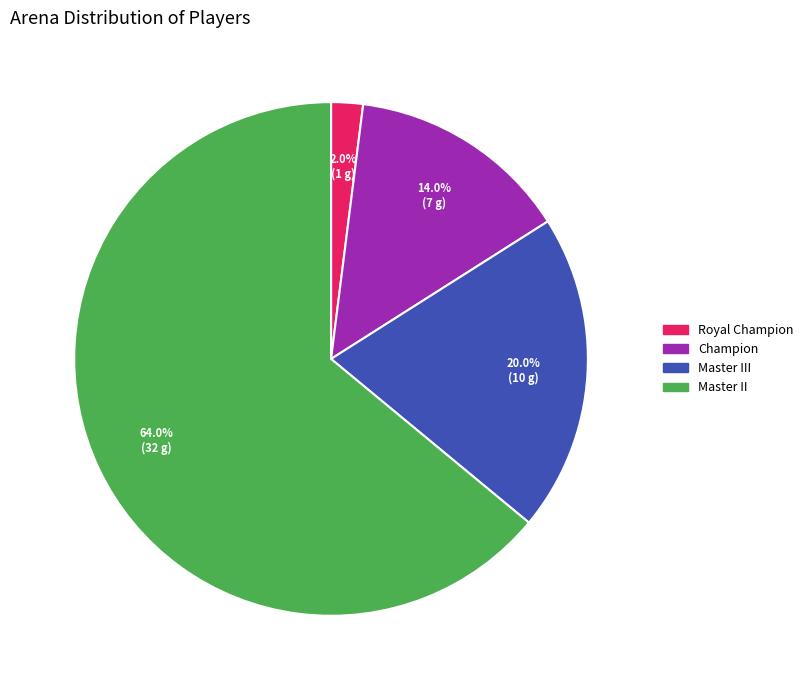

Is there any slice that represents more than half of the pie?

Yes